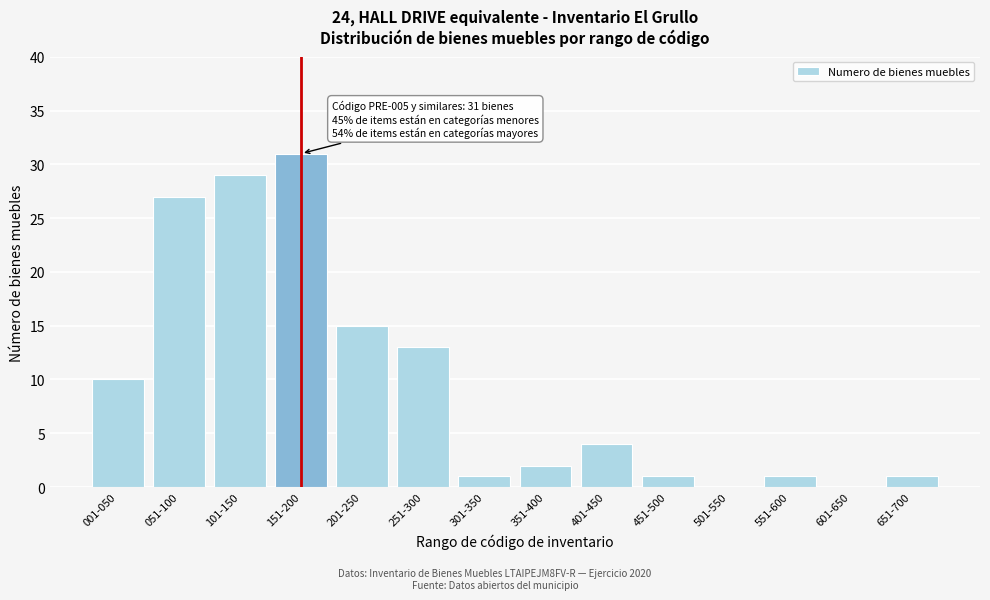

Reading left to right, what are all the values shown in this chart?

001-050=10	051-100=27	101-150=29	151-200=31	201-250=15	251-300=13	301-350=1	351-400=2	401-450=4	451-500=1	501-550=0	551-600=1	601-650=0	651-700=1